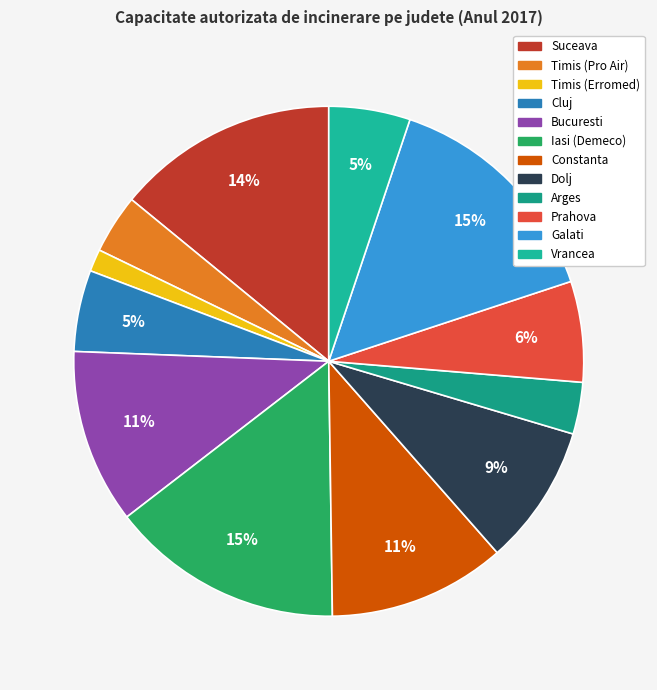

Is it true that Cluj is 5% of the pie?

True